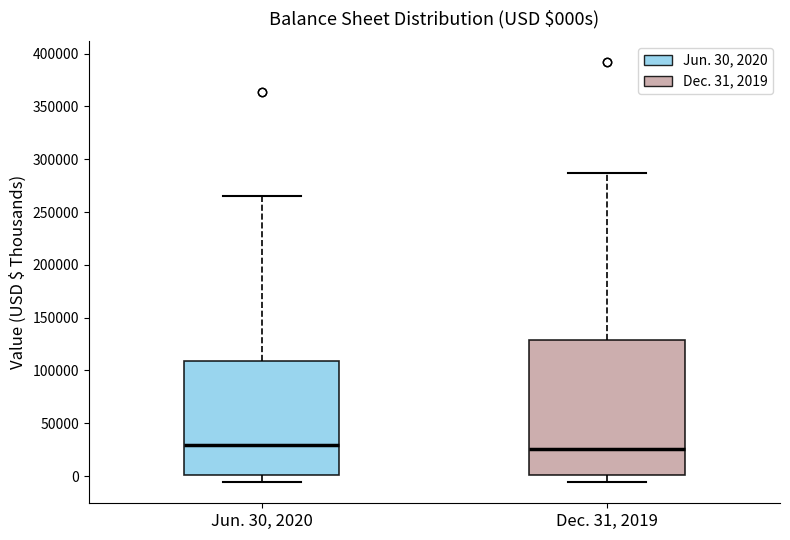

Reading left to right, transcribe this box plot: for each box, give where its median line is, the range the box spans, and where its two whiskers end, as read against the y-axis. The values are not printed on the chart, so give them approximately, as read against the axis.

Jun. 30, 2020: median 30000, box 0 to 110000, whiskers -5000 to 265000
Dec. 31, 2019: median 25000, box 0 to 130000, whiskers -5000 to 285000